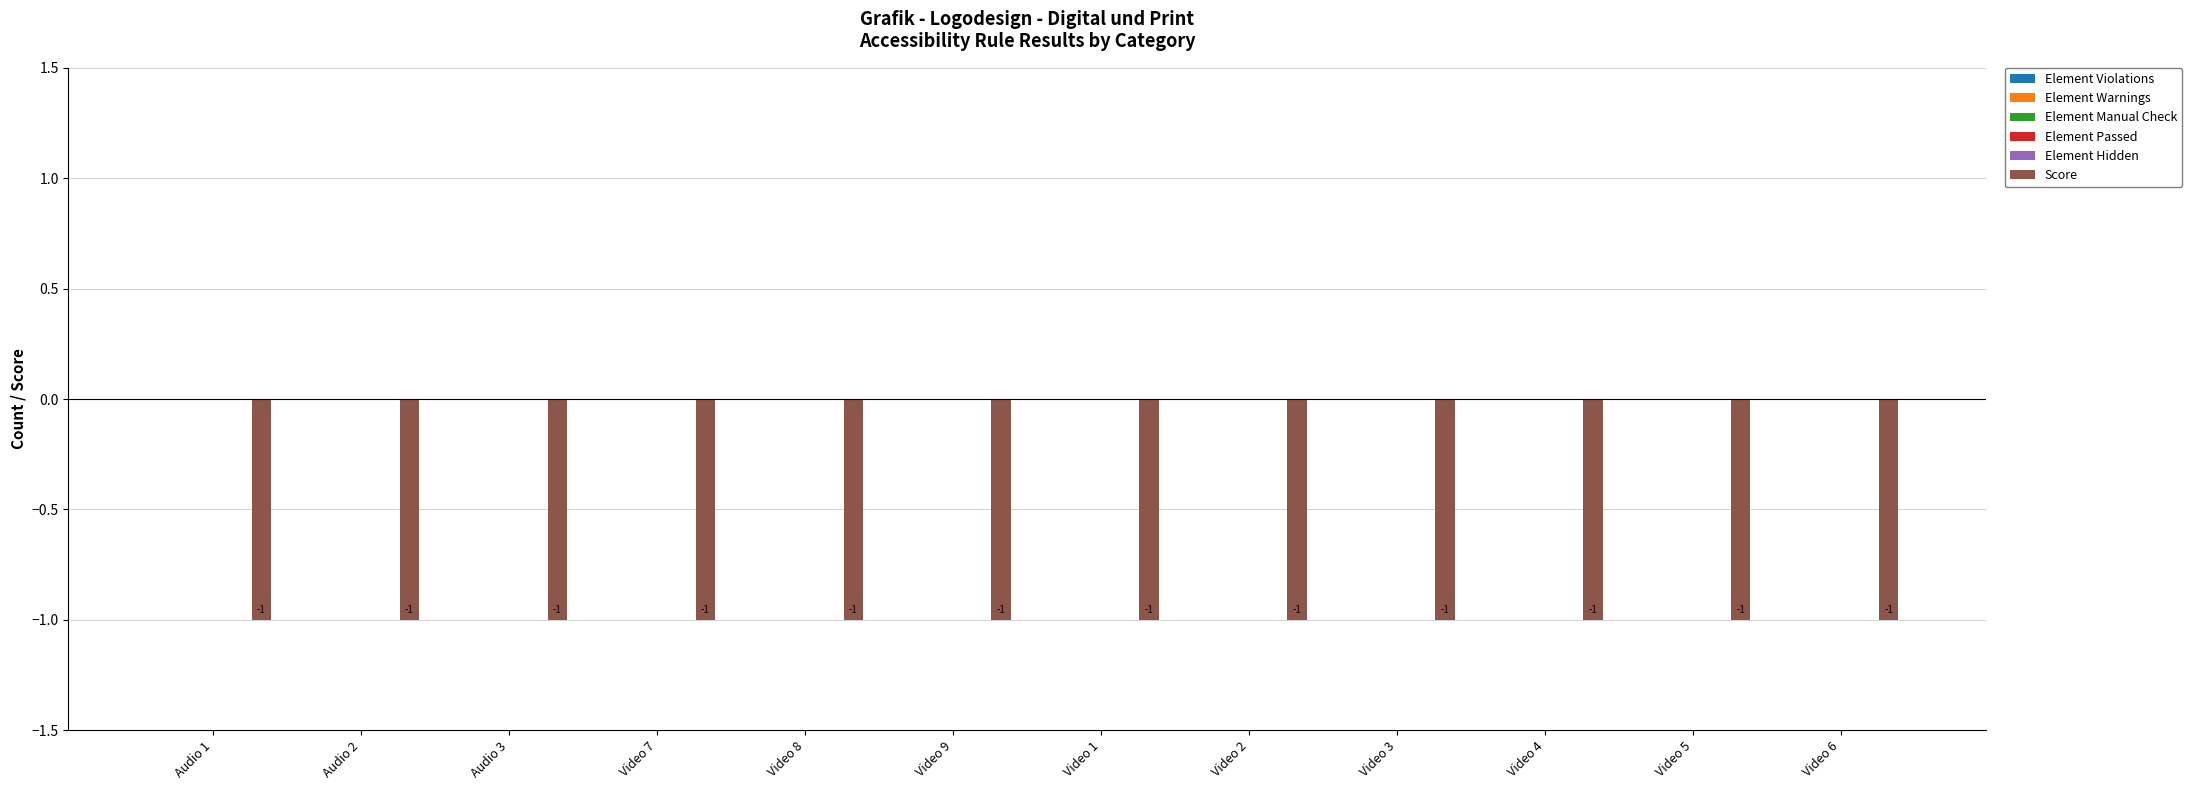

Between Video 1 and Audio 1, which is larger?

Video 1